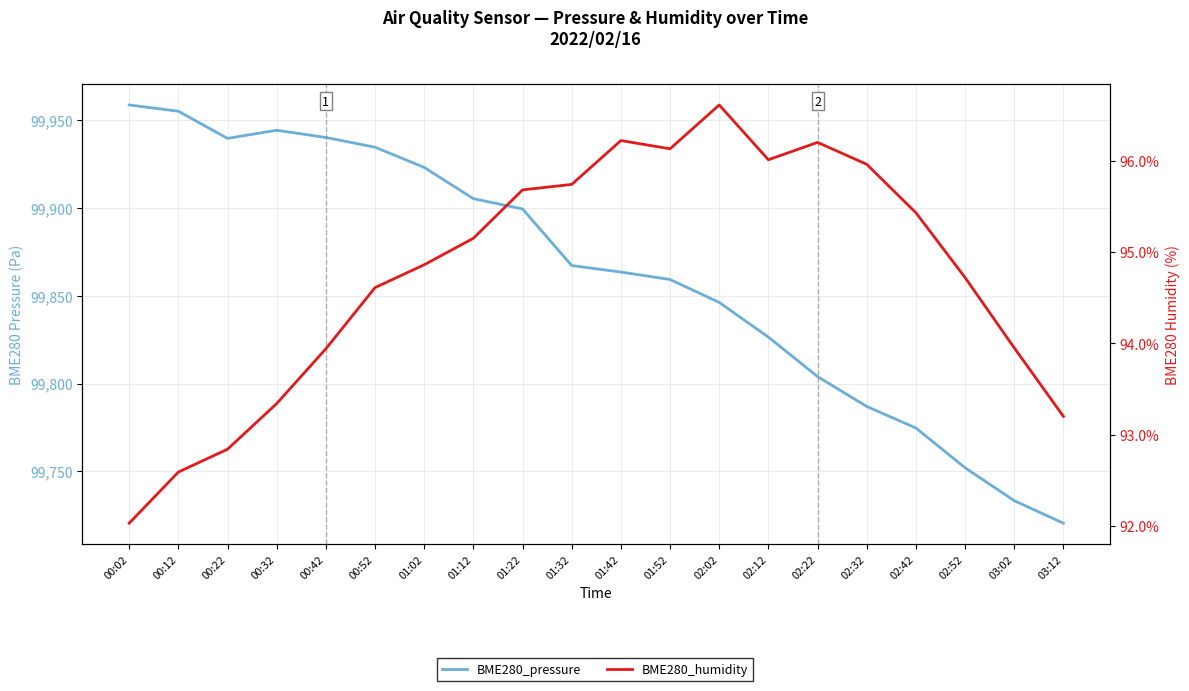

What is the difference between the maximum and minimum values in the BME280_humidity series?

4.6